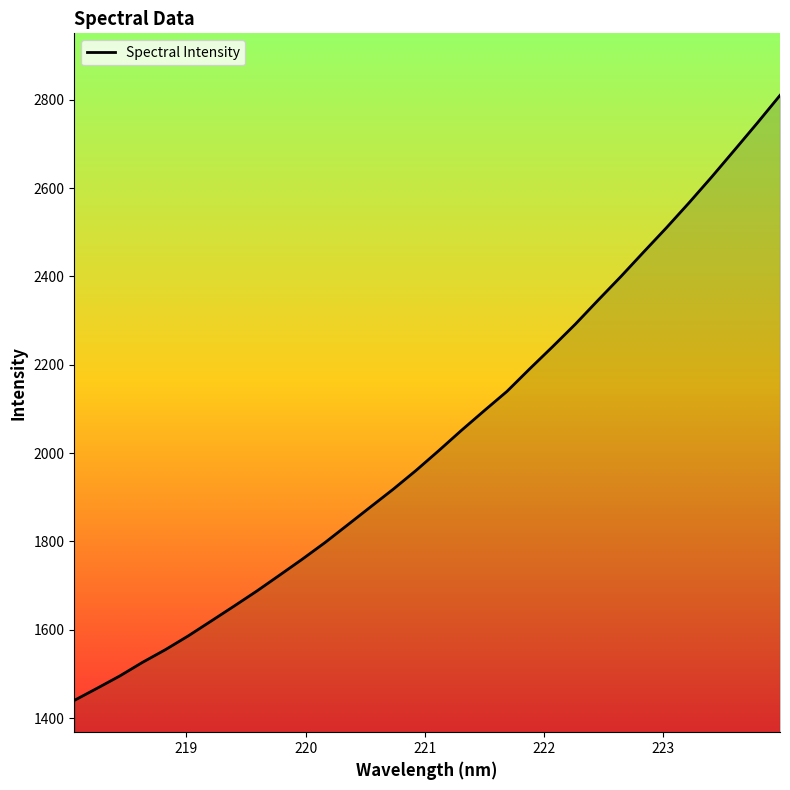

What is the smallest value displayed?

1439.9